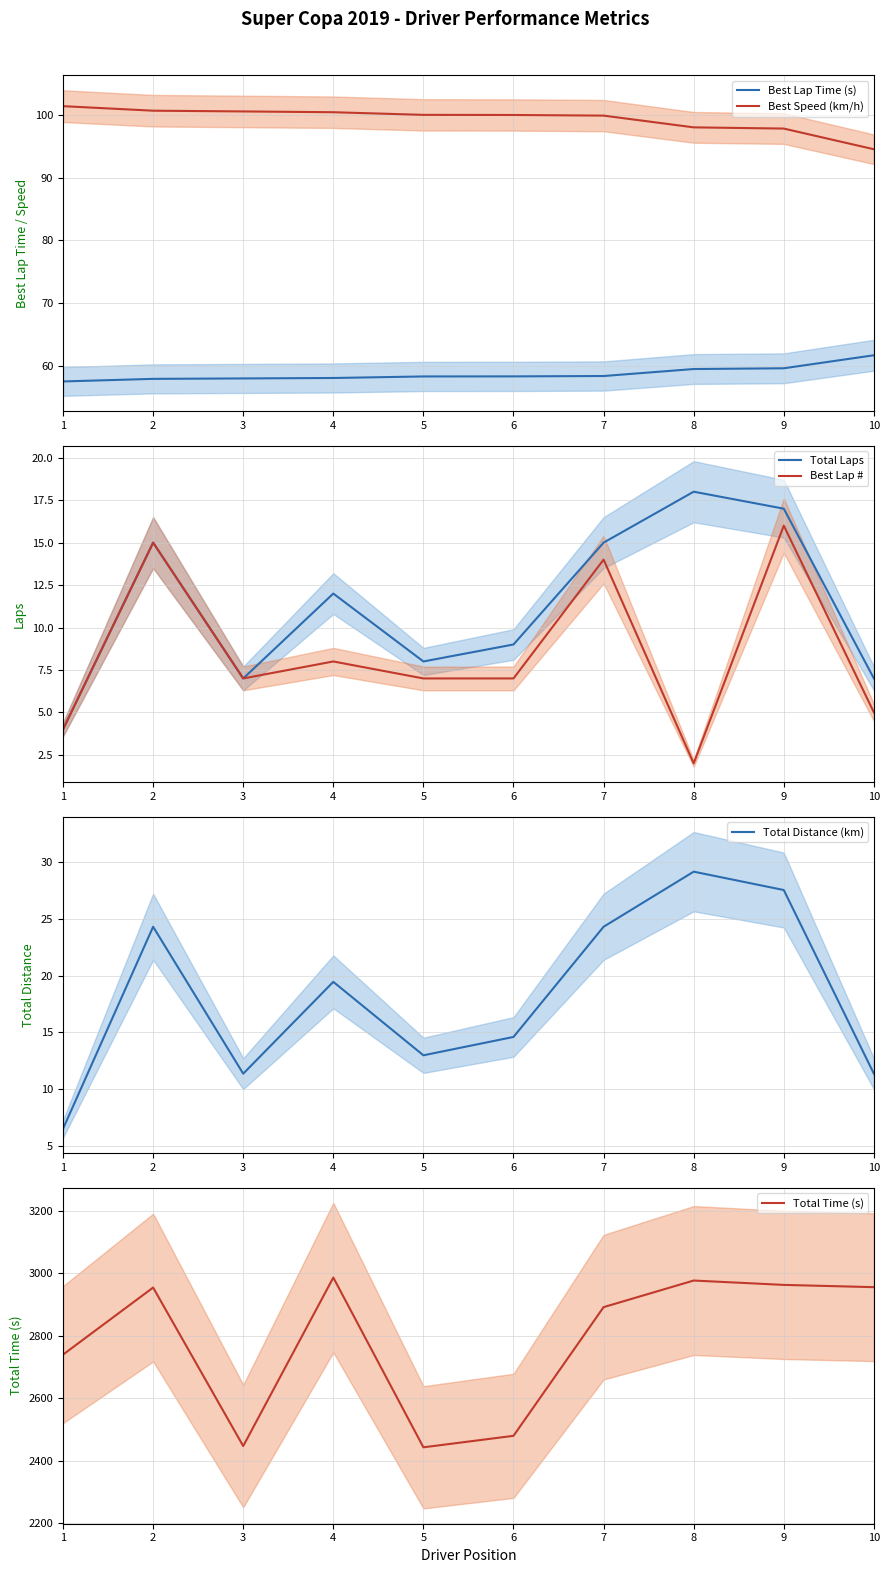

True or false: Best Speed (km/h) and Total Laps intersect in this chart.

False